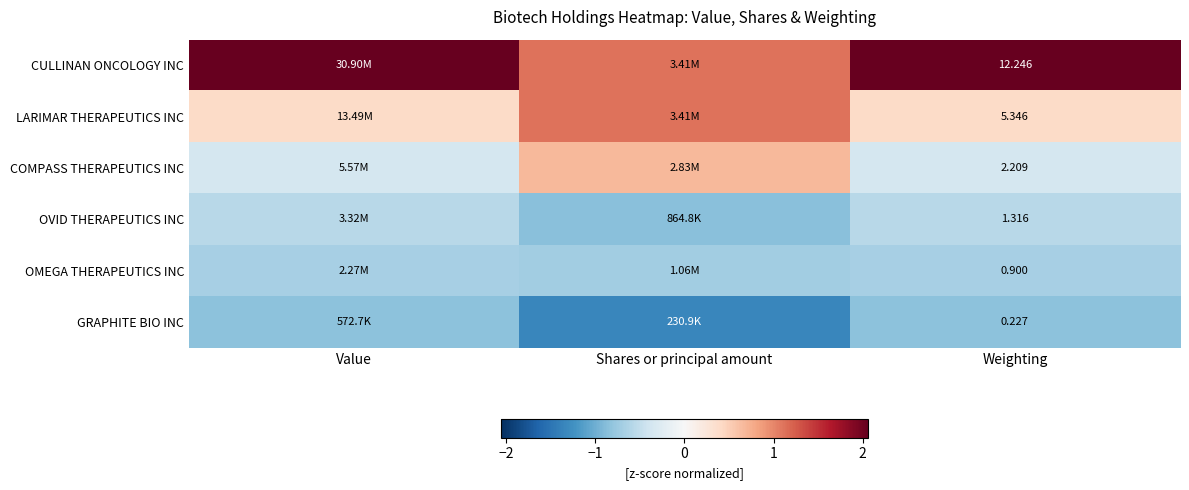

Rank the series at Weighting from lowest to highest value.

GRAPHITE BIO INC, OMEGA THERAPEUTICS INC, OVID THERAPEUTICS INC, COMPASS THERAPEUTICS INC, LARIMAR THERAPEUTICS INC, CULLINAN ONCOLOGY INC